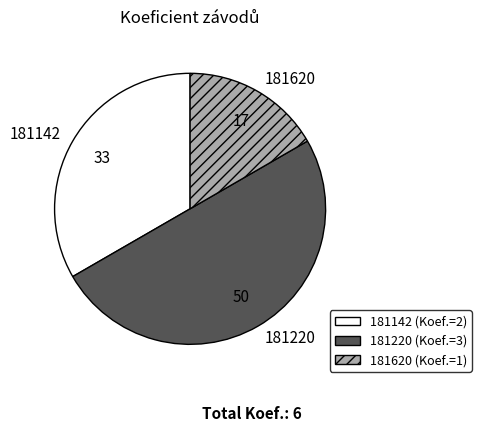

The 181620 slice represents 4% of the pie. True or false?

False